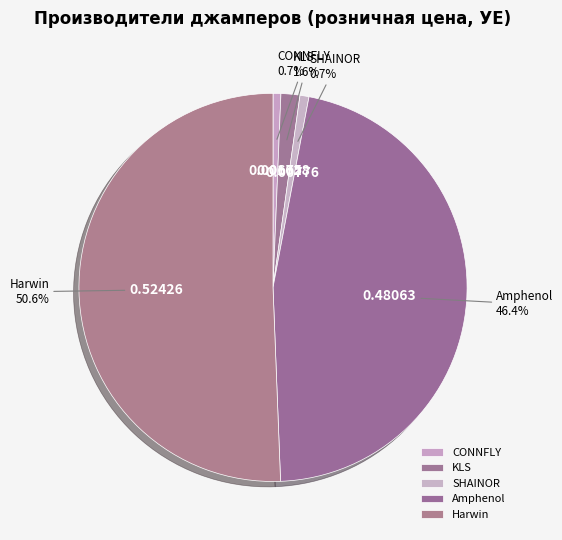

How many segments does this pie chart have?

5